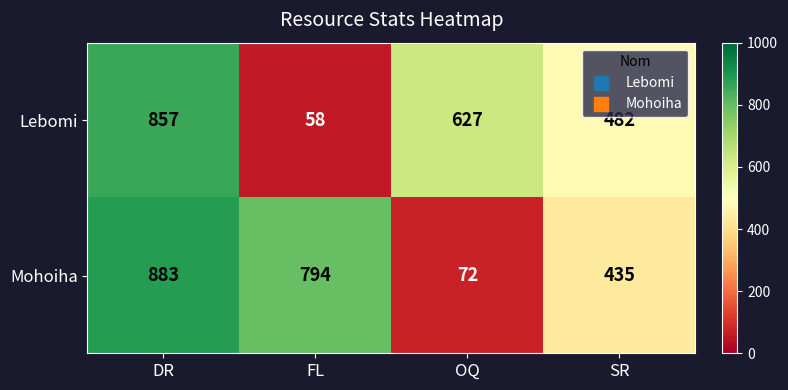

How many series are shown in this chart?

2